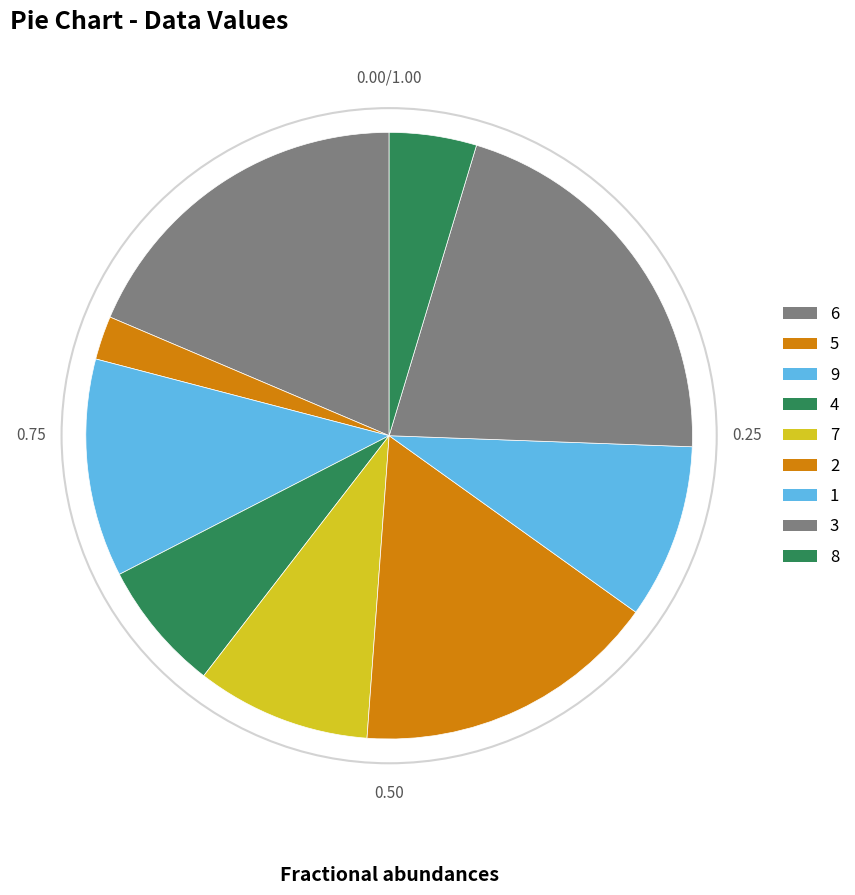

How many segments does this pie chart have?

9